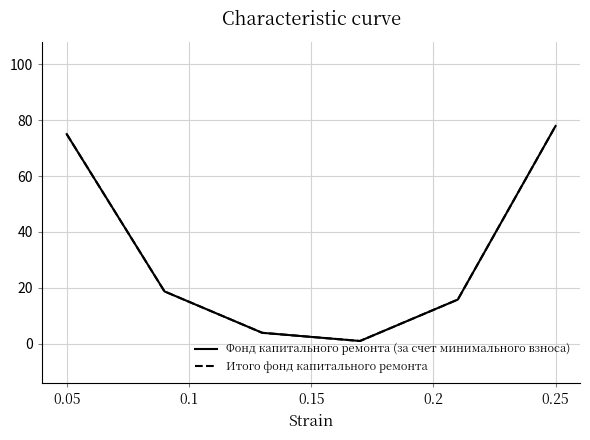

Does the chart display data point markers on the line(s)?

No